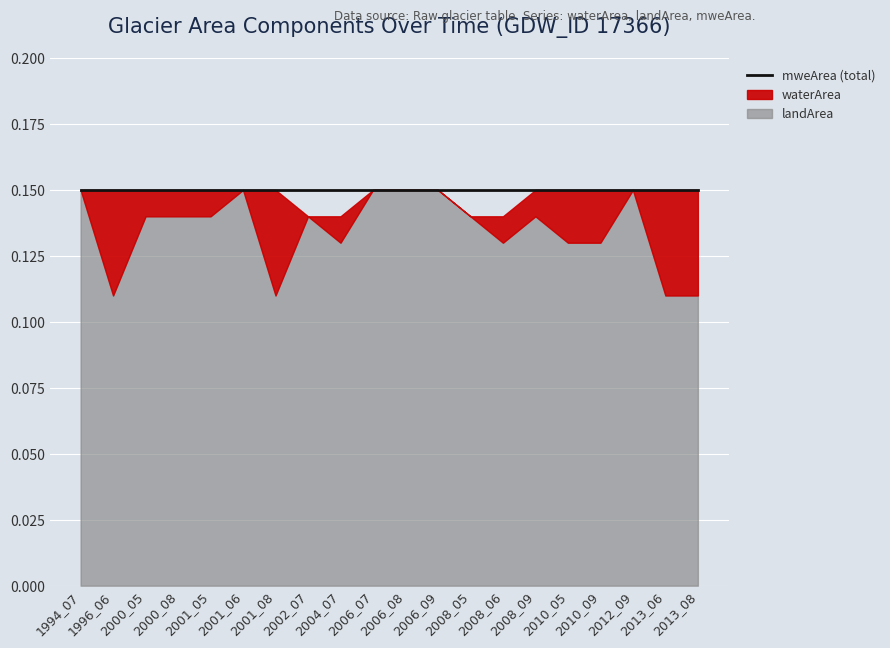

The waterArea series shows 0.0 at 1994_07. True or false?

False